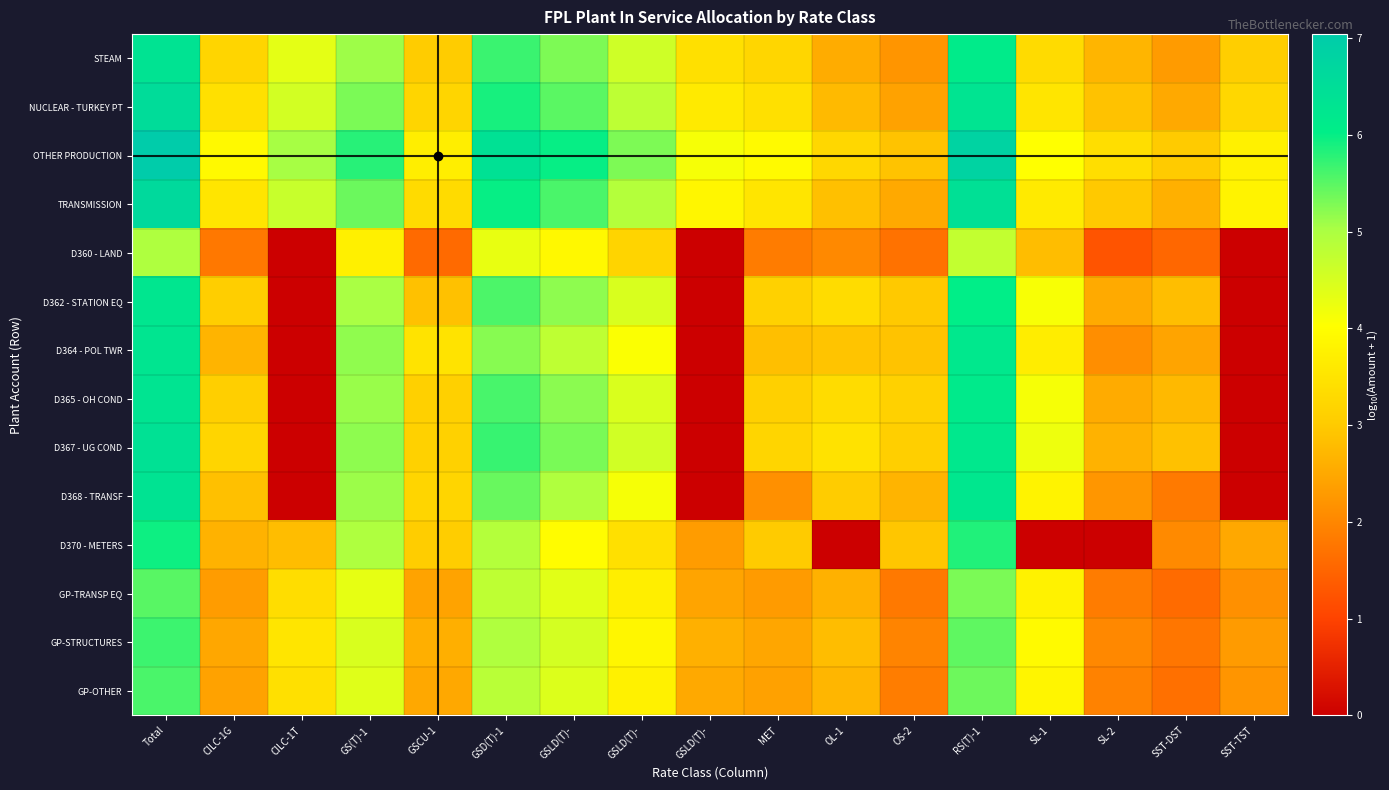

At which category does the chart reach its minimum across all series?

CILC-1T